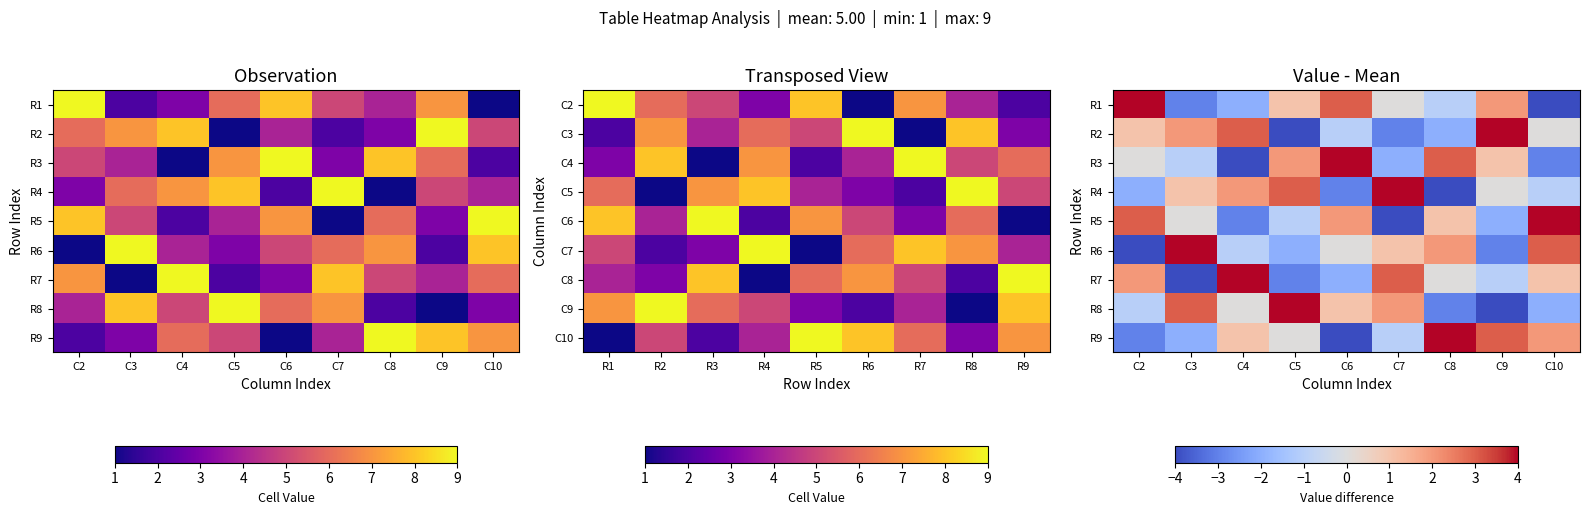

Which has a higher value, C10 or C8?

C8